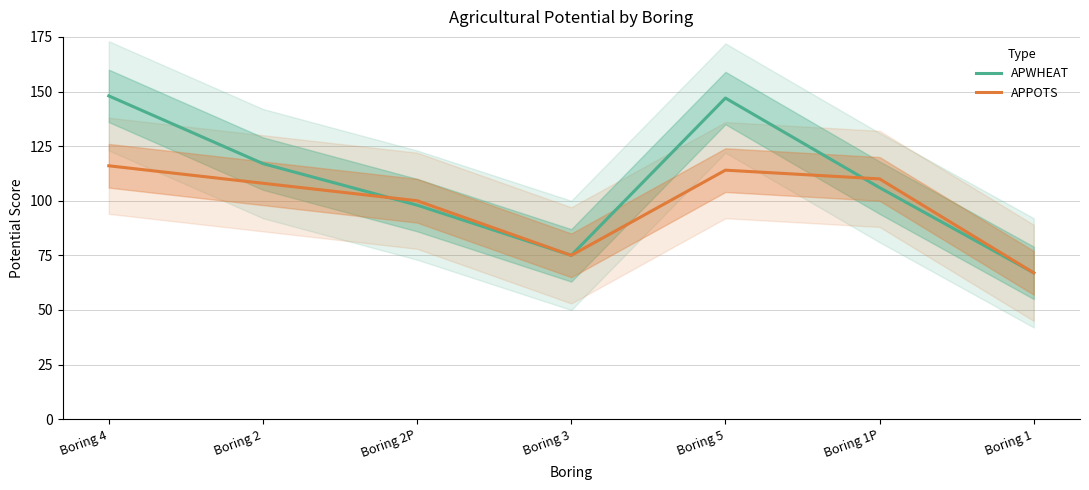

Is it true that APWHEAT equals 147 at Boring 5?

True